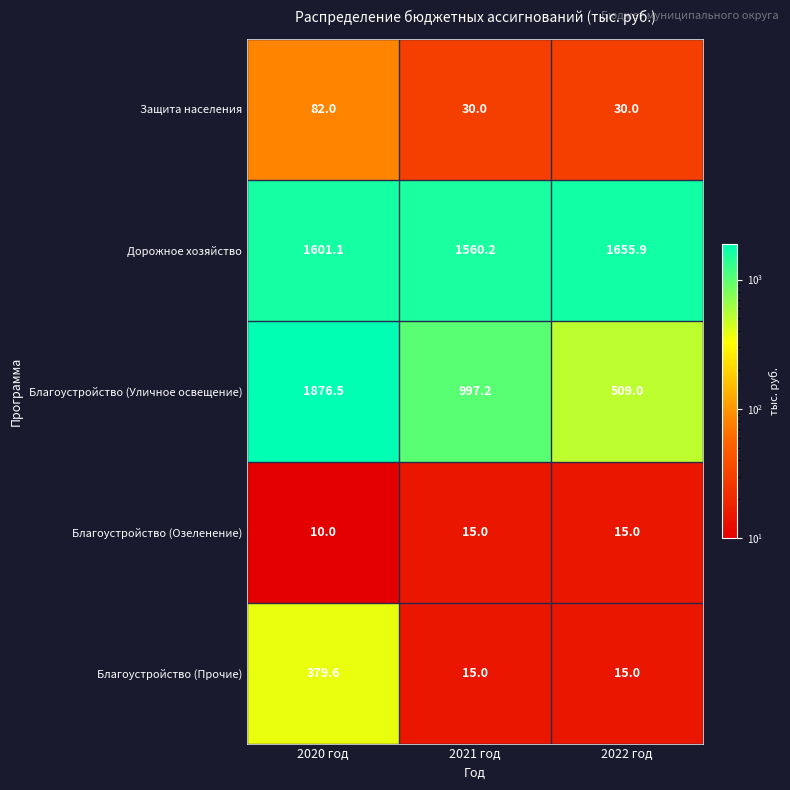

Is it true that Защита населения equals 13.7 at 2022 год?

False